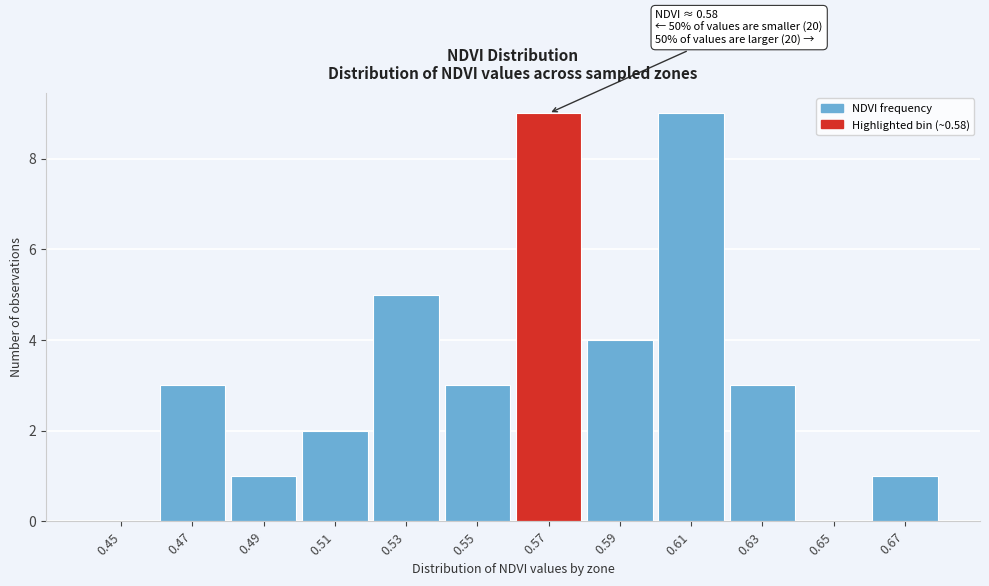

Reading right to left, transcribe all the data shown in this chart.

0.67=1	0.65=0	0.63=3	0.61=9	0.59=4	0.57=9	0.55=3	0.53=5	0.51=2	0.49=1	0.47=3	0.45=0